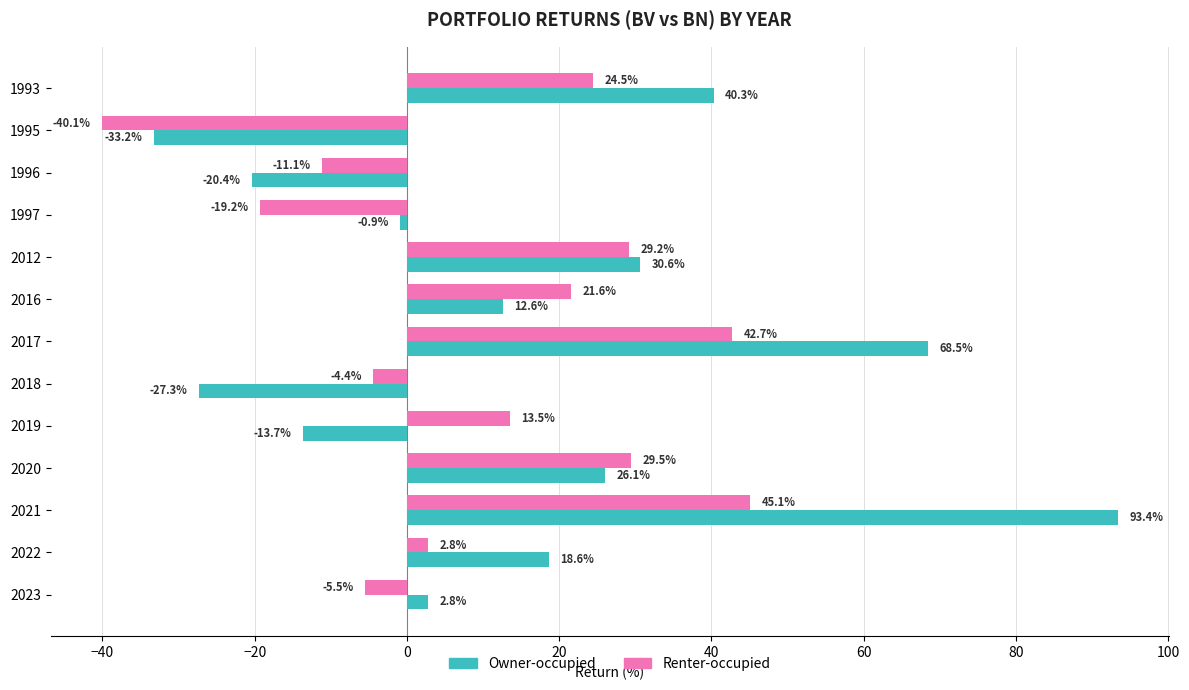

How many series are shown in this chart?

2